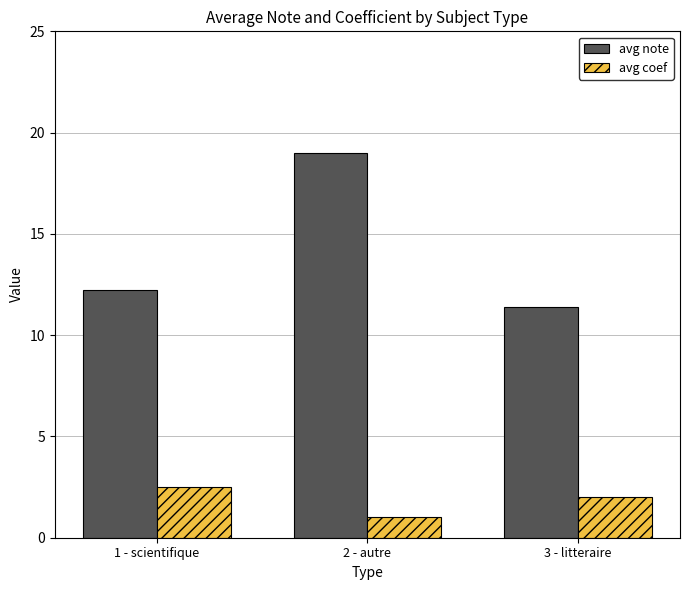

Does the chart contain stacked bars?

No